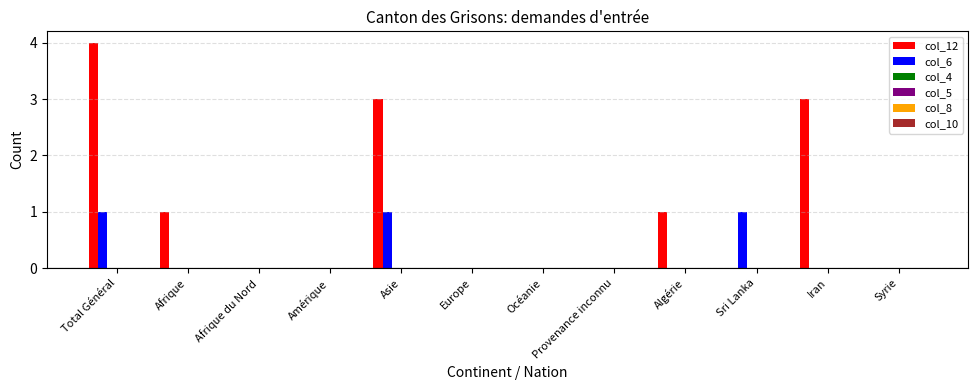

Which series has the largest total across all categories?

col_12